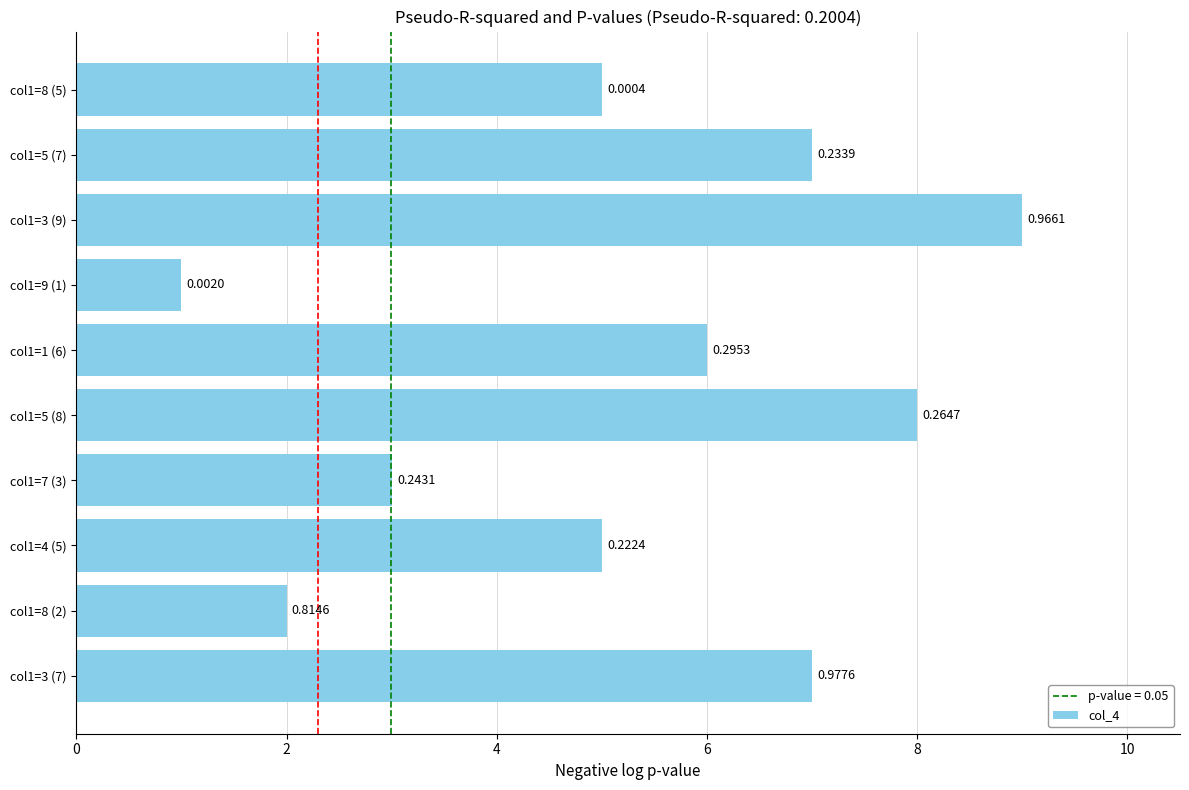

What is the smallest value displayed?

1